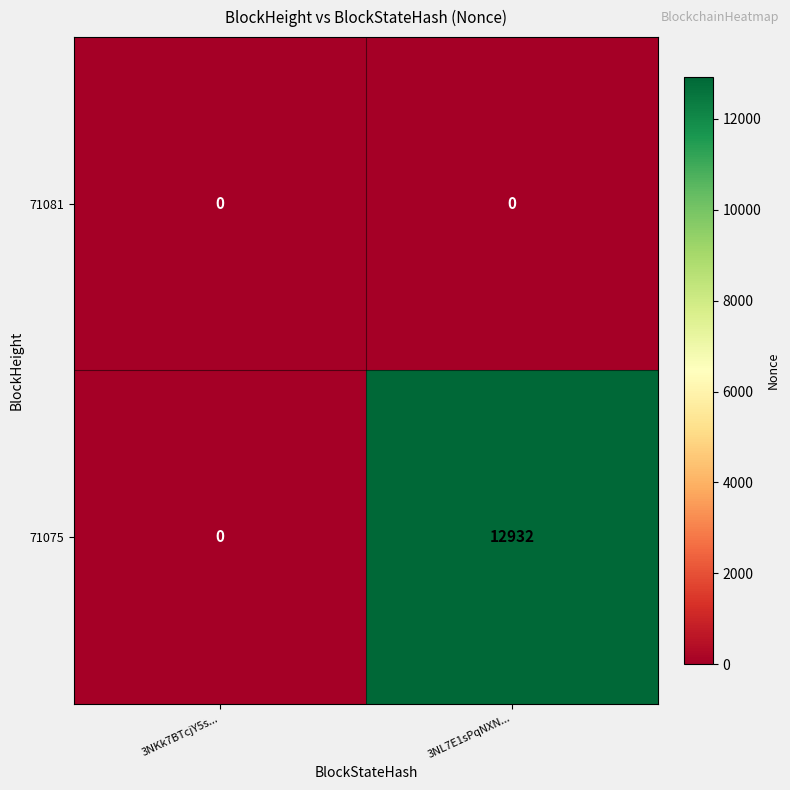

What is the greatest value displayed?

12932